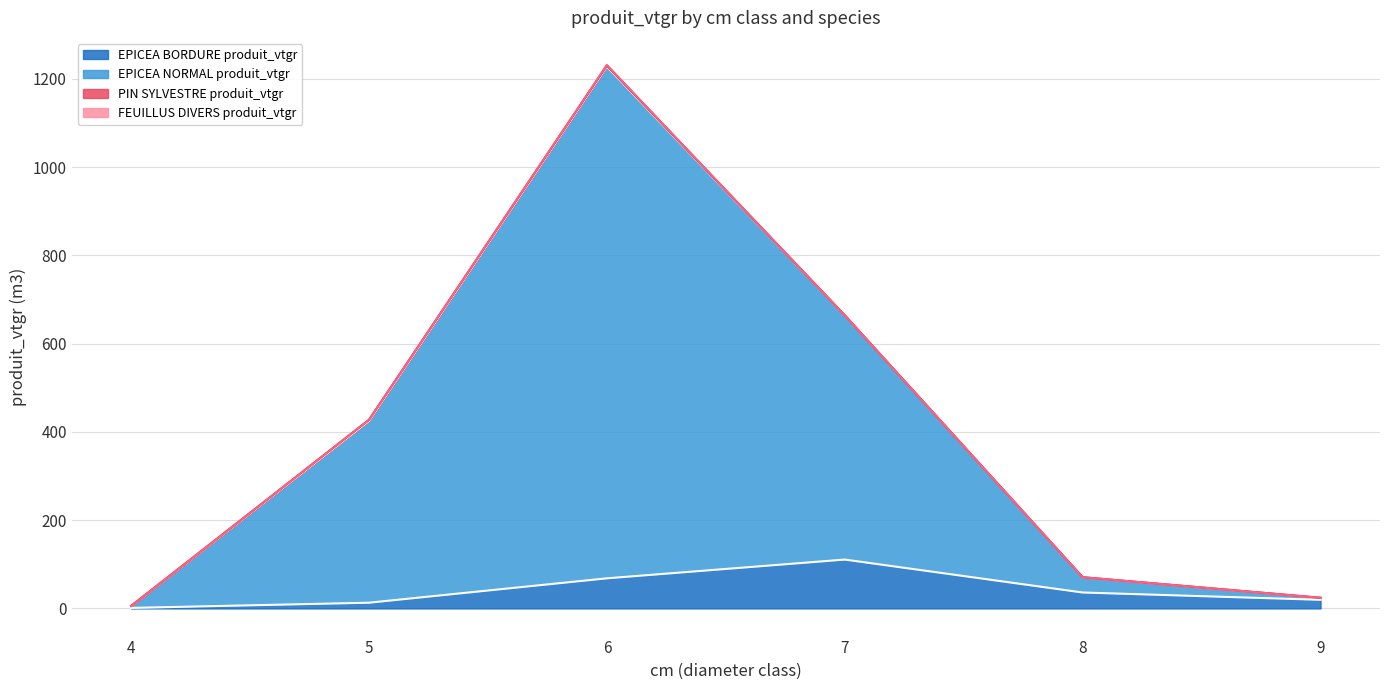

What is the spread (max minus min) of values at 6?

1163.2